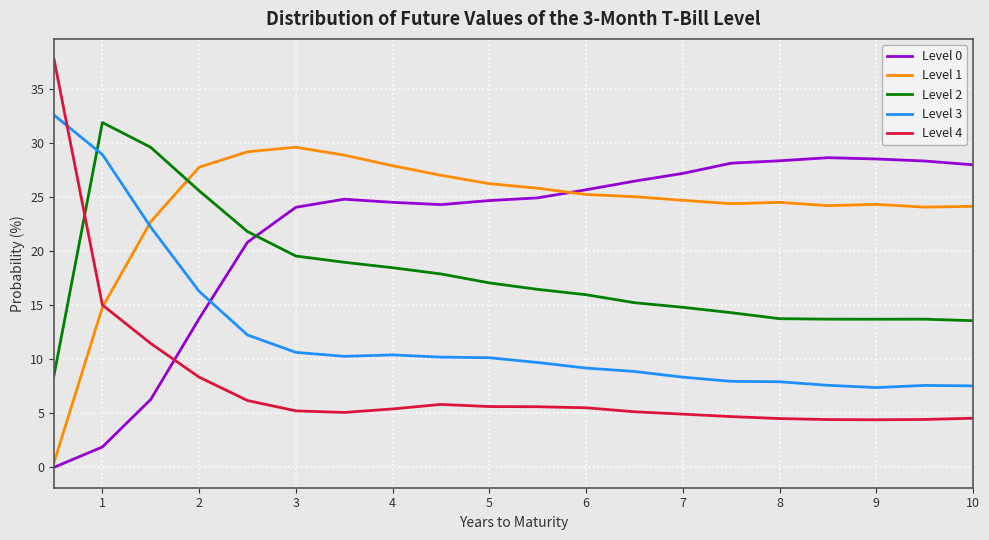

Which series has the largest total across all categories?

Level 1